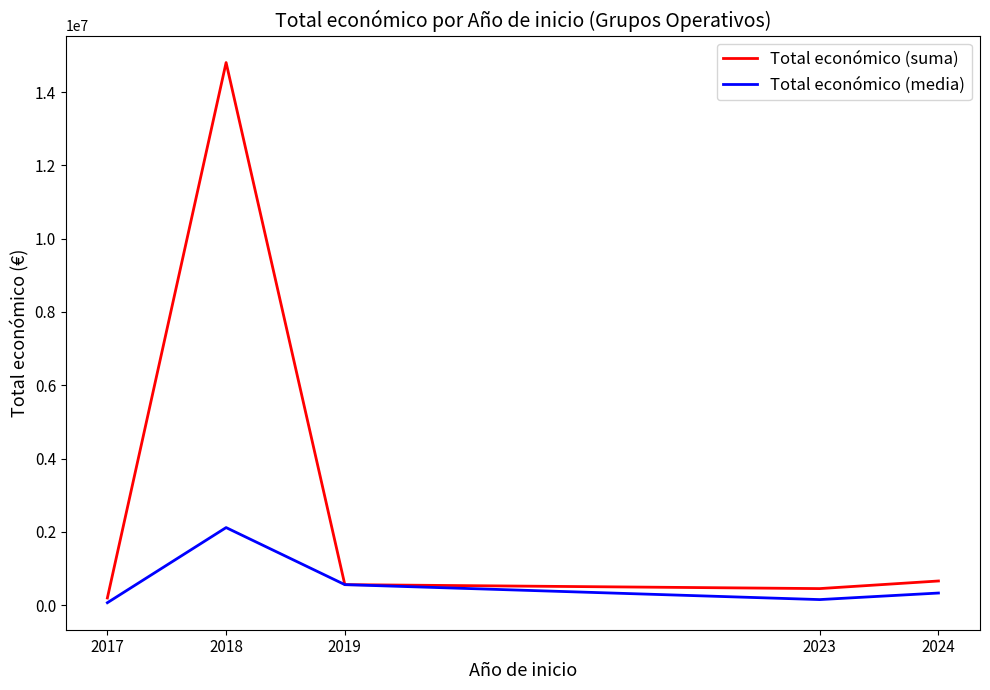

At which category is the sum across all series the highest?

2018